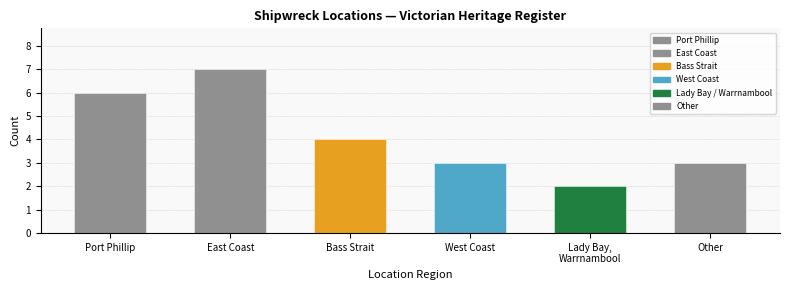

Count the number of categories in the chart.

6